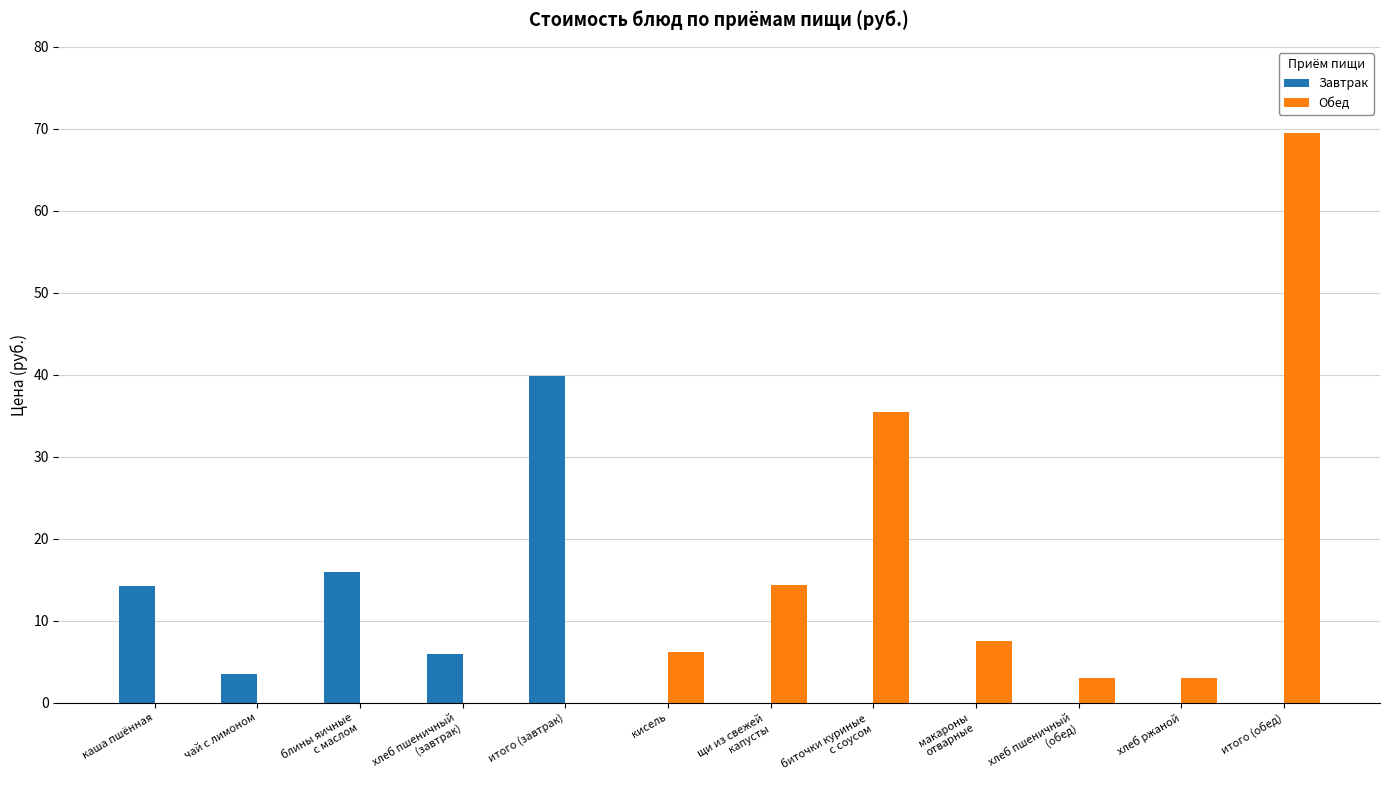

At which label does Завтрак reach its peak?

итого (завтрак)